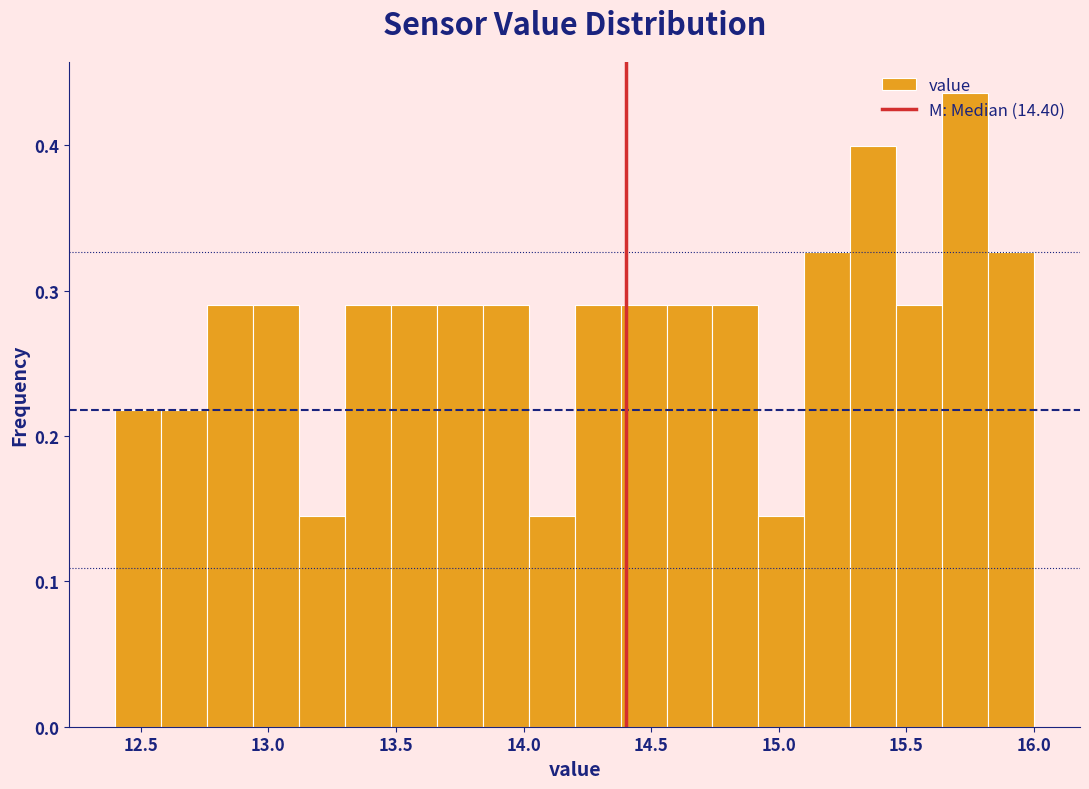

Around what value on the x-axis is the tallest bar? Give the approximate position of its centre, as read against the axis.

15.75